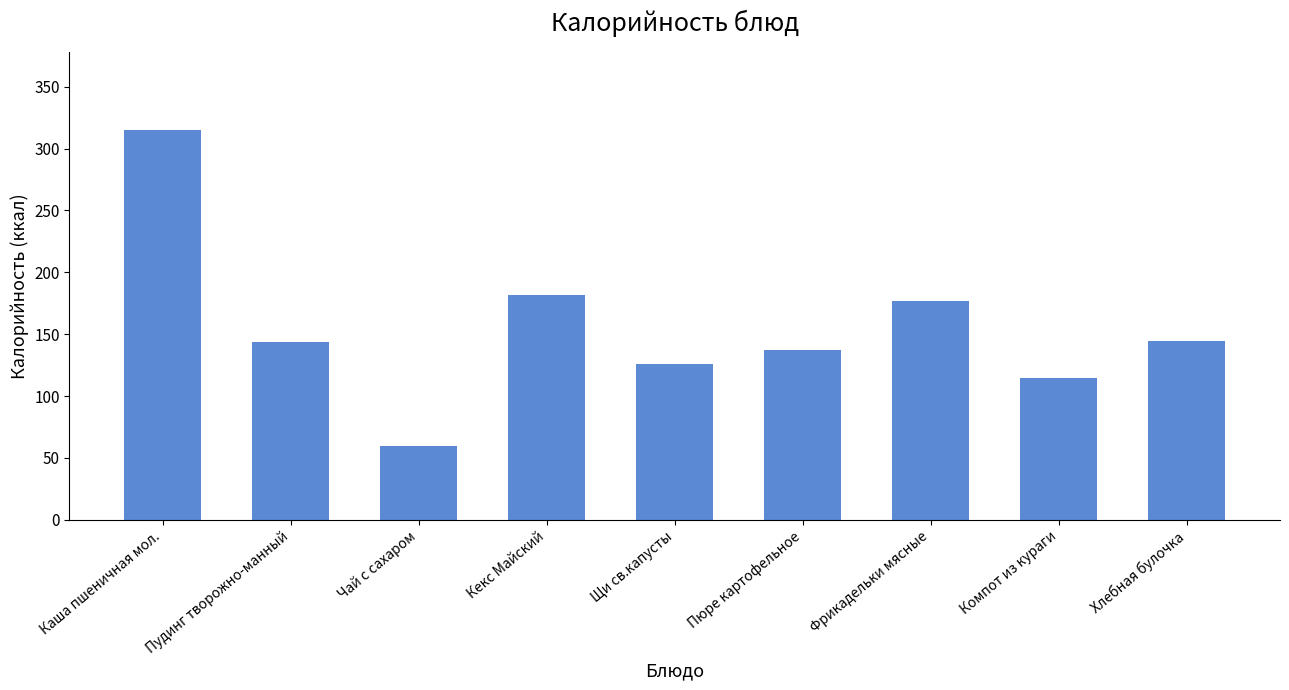

Where is the data nearest to the value 187?

Кекс Майский